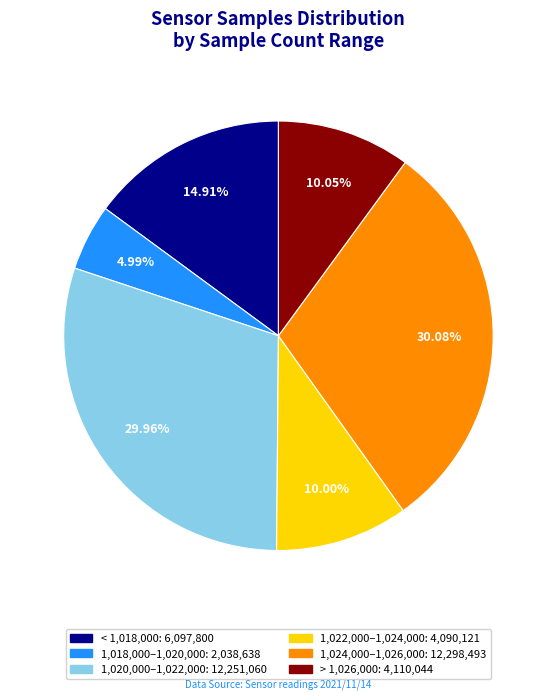

Does any single category account for the majority?

No